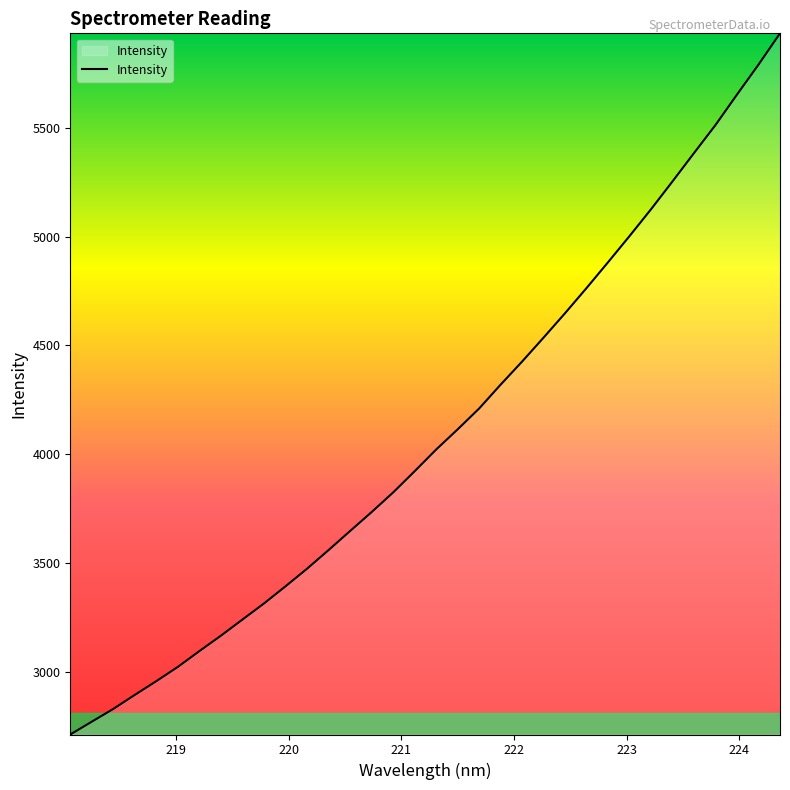

Reading right to left, transcribe all the data shown in this chart.

5934.4	5790.6	5653.1	5513.3	5384.3	5254.2	5126.0	5002.8	4882.4	4763.8	4648.0	4535.7	4425.4	4319.2	4209.3	4113.4	4020.6	3920.9	3823.3	3733.0	3646.1	3558.4	3472.8	3391.9	3313.1	3239.1	3165.0	3094.2	3021.6	2956.0	2892.8	2828.2	2769.4	2710.4